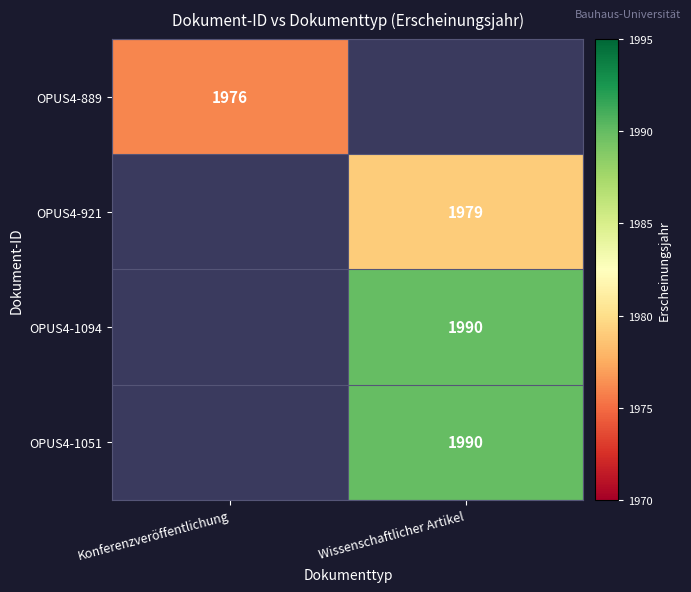

Is the value of OPUS4-1051 at Wissenschaftlicher Artikel greater than the value of OPUS4-889 at Konferenzveröffentlichung?

Yes